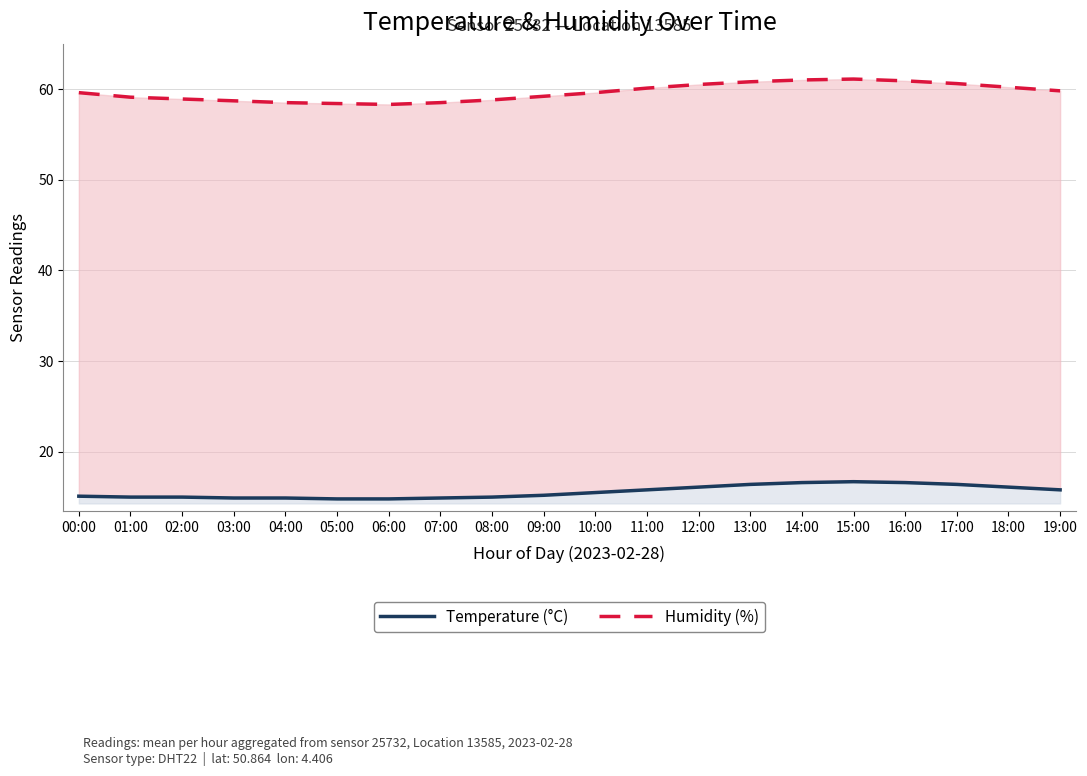

Is it true that Humidity (%) equals 60.6 at 17:00?

True